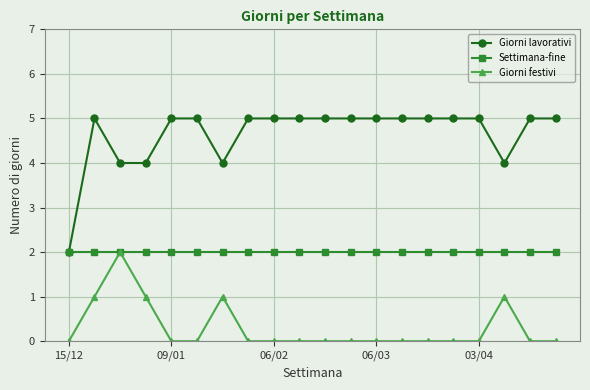

True or false: Giorni festivi and Giorni lavorativi cross at least once.

False